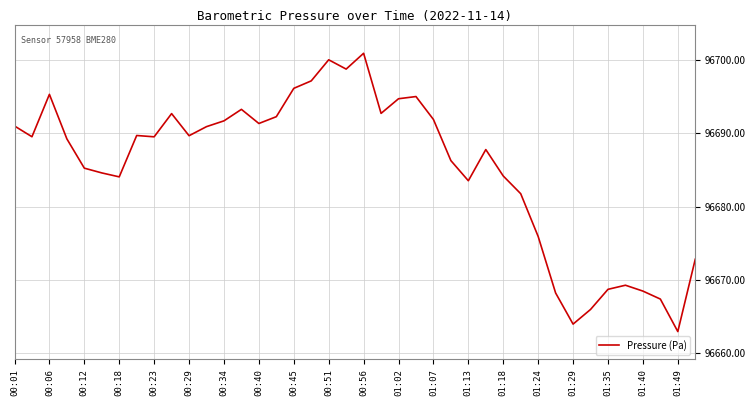

What is the average value?

96685.4